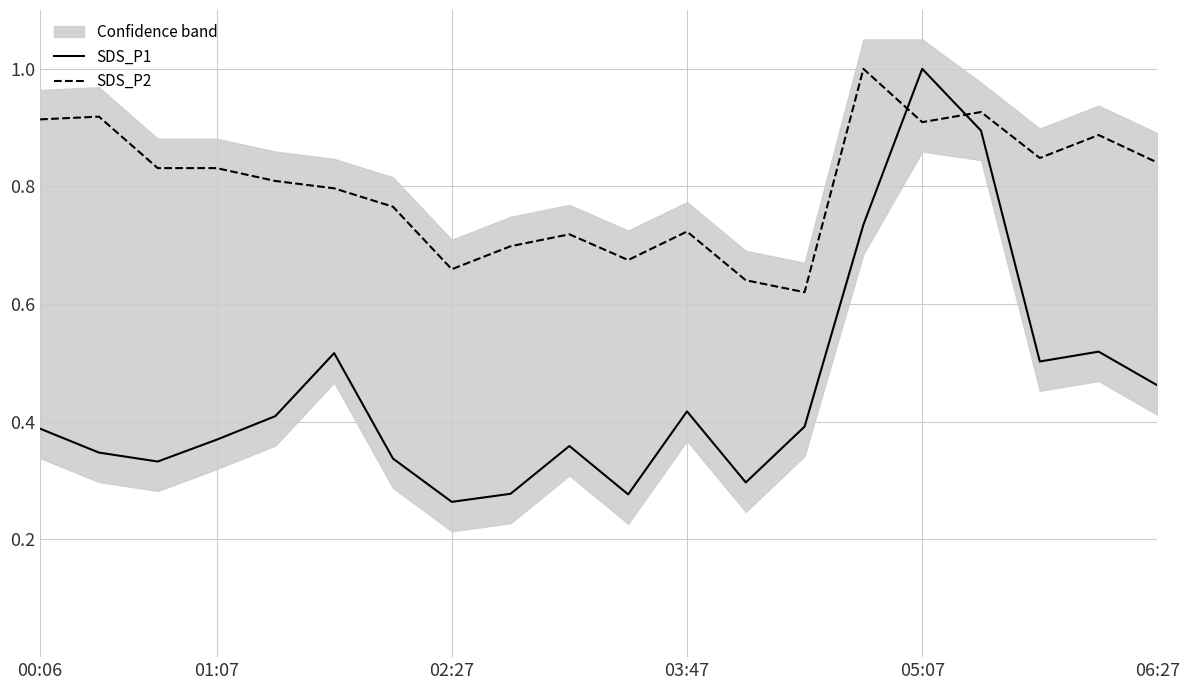

Reading left to right, extract all data points from this chart.

SDS_P1: 0.4	0.3	0.3	0.4	0.4	0.5	0.3	0.3	0.3	0.4	0.3	0.4	0.3	0.4	0.7	1.0	0.9	0.5	0.5	0.5
SDS_P2: 0.9	0.9	0.8	0.8	0.8	0.8	0.8	0.7	0.7	0.7	0.7	0.7	0.6	0.6	1.0	0.9	0.9	0.8	0.9	0.8